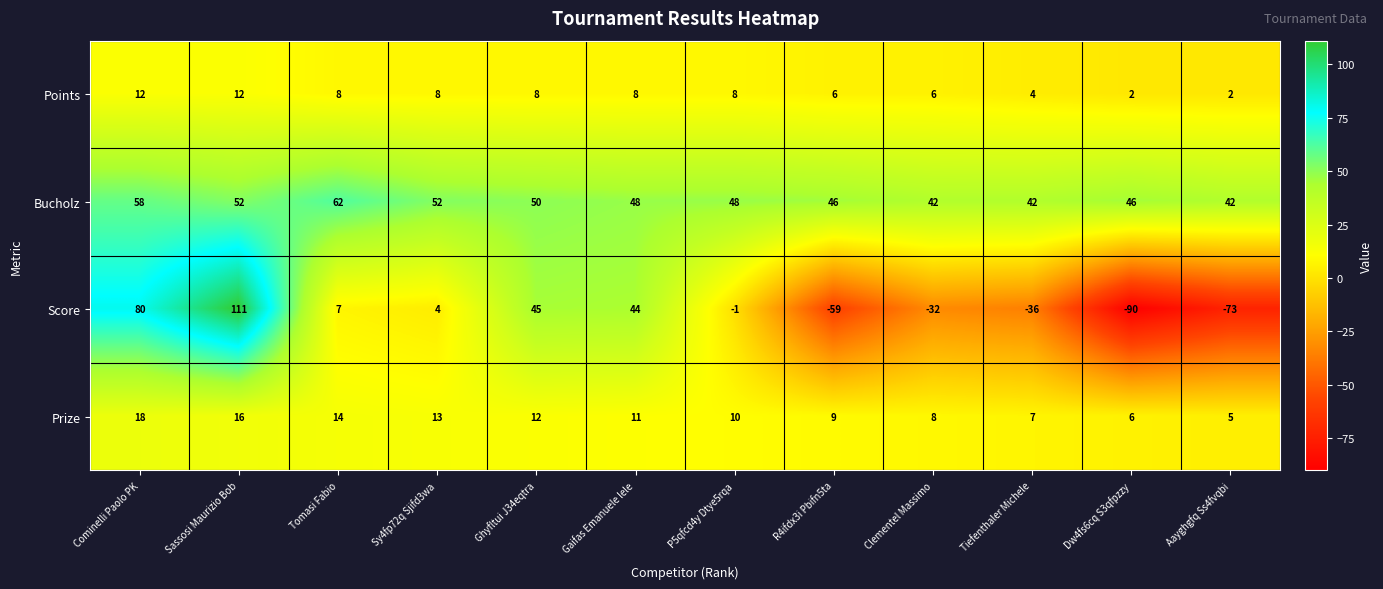

Where does the Bucholz series first go above 48?

Cominelli Paolo PK